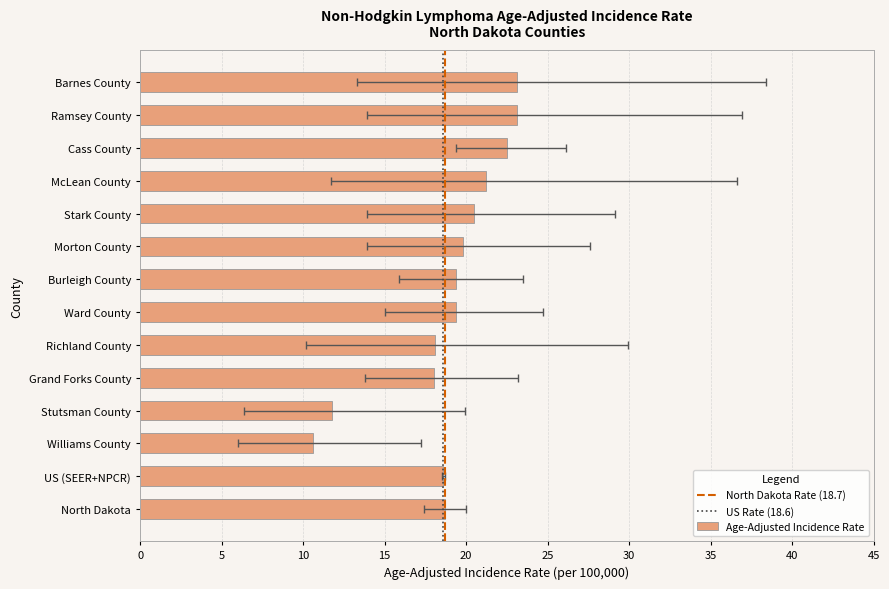

What is the ratio of the value at Ramsey County to the value at Richland County?

1.3